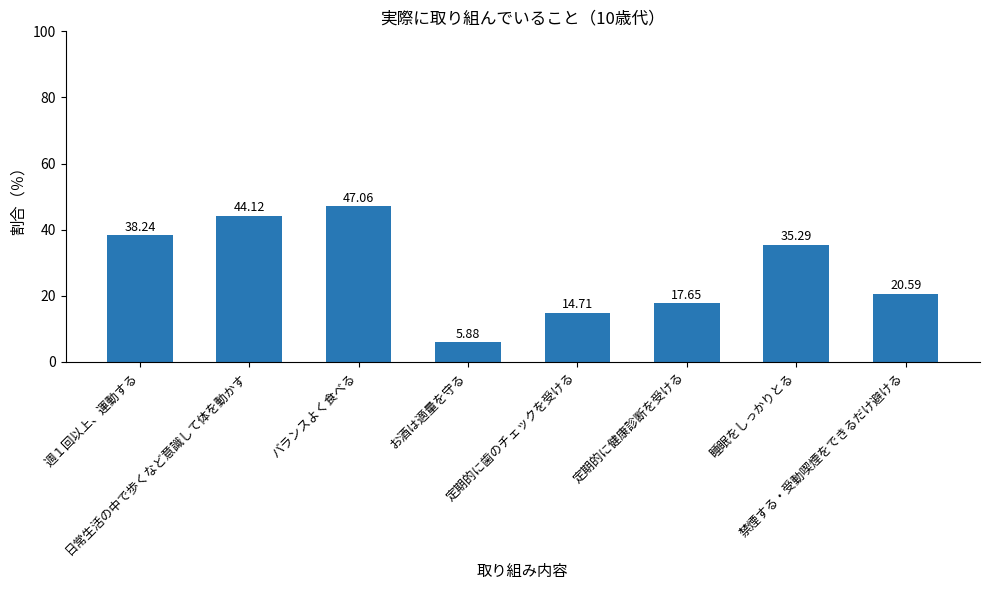

What is the difference between the values at 睡眠をしっかりとる and 禁煙する・受動喫煙をできるだけ避ける?

14.7